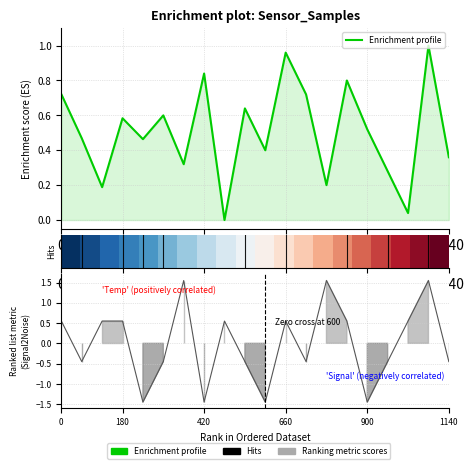

True or false: Enrichment profile has more than 0 points higher than both neighbors.

True